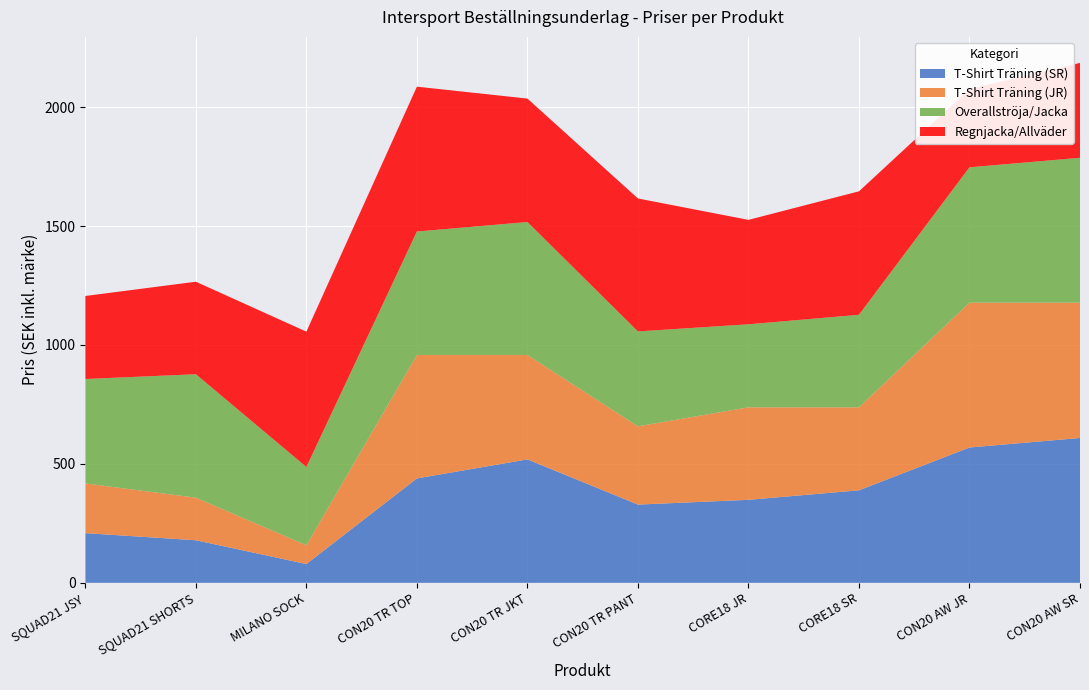

Reading right to left, list all the values displayed in this chart.

T-Shirt Träning (SR): CON20 AW SR=609	CON20 AW JR=569	CORE18 SR=389	CORE18 JR=349	CON20 TR PANT=329	CON20 TR JKT=519	CON20 TR TOP=439	MILANO SOCK=79	SQUAD21 SHORTS=179	SQUAD21 JSY=209
T-Shirt Träning (JR): CON20 AW SR=569	CON20 AW JR=609	CORE18 SR=349	CORE18 JR=389	CON20 TR PANT=329	CON20 TR JKT=439	CON20 TR TOP=519	MILANO SOCK=79	SQUAD21 SHORTS=179	SQUAD21 JSY=209
Overallströja/Jacka: CON20 AW SR=609	CON20 AW JR=569	CORE18 SR=389	CORE18 JR=349	CON20 TR PANT=399	CON20 TR JKT=559	CON20 TR TOP=519	MILANO SOCK=329	SQUAD21 SHORTS=519	SQUAD21 JSY=439
Regnjacka/Allväder: CON20 AW SR=399	CON20 AW JR=329	CORE18 SR=519	CORE18 JR=439	CON20 TR PANT=559	CON20 TR JKT=519	CON20 TR TOP=609	MILANO SOCK=569	SQUAD21 SHORTS=389	SQUAD21 JSY=349